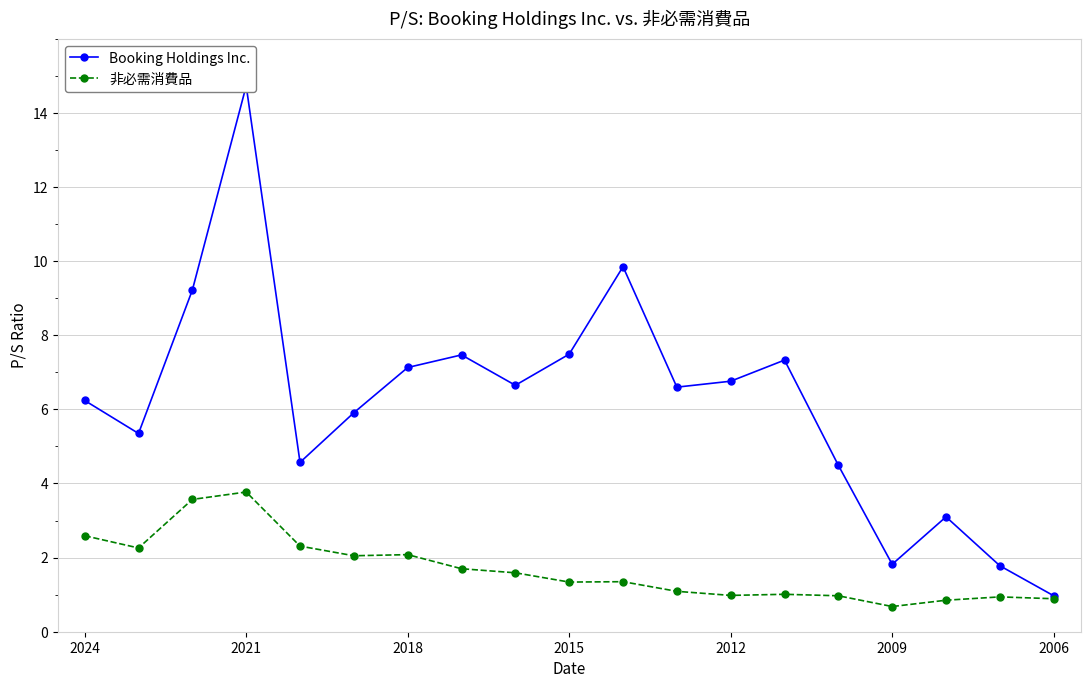

What is the average value of the 非必需消費品 series?

1.7